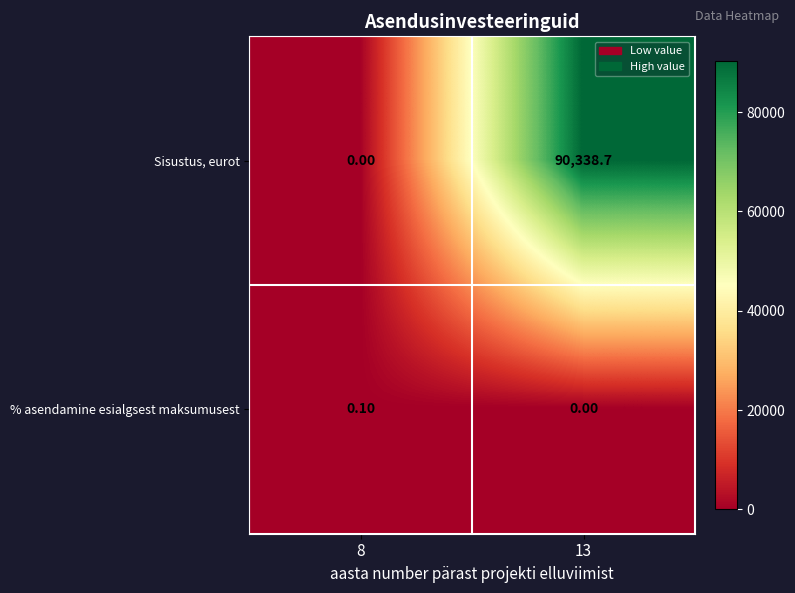

What is the difference between the highest and lowest values at 13?

90338.7